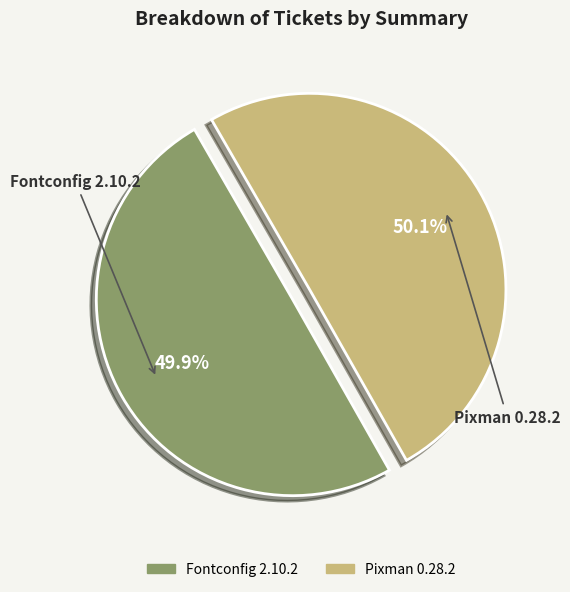

Do Fontconfig 2.10.2 and Pixman 0.28.2 together represent more than half of the pie?

Yes